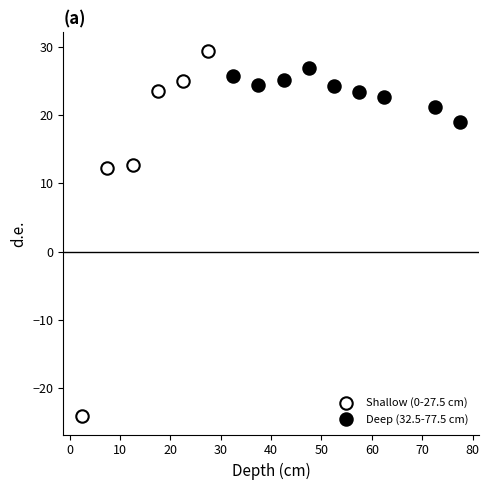

Which series has the largest Y range (max minus min)?

Shallow (0-27.5 cm)